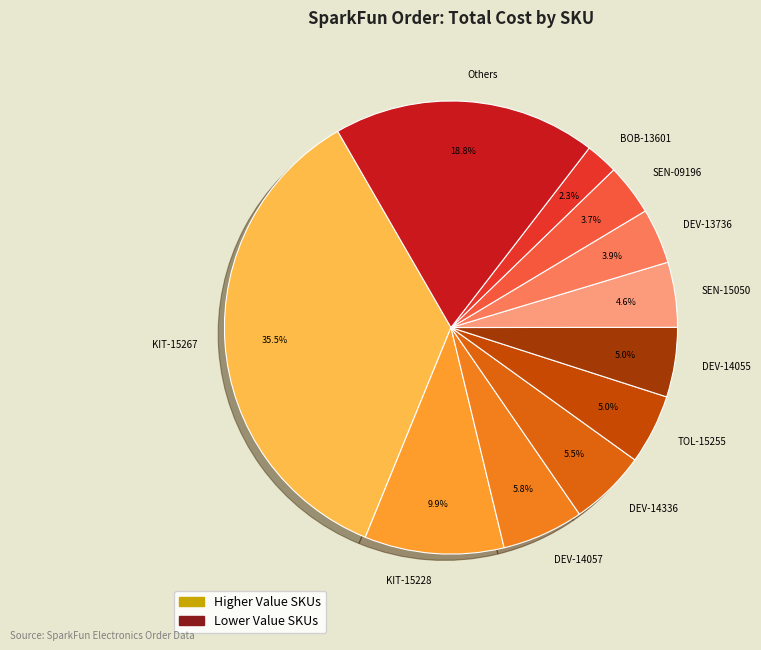

Do SEN-09196 and BOB-13601 together represent more than half of the pie?

No